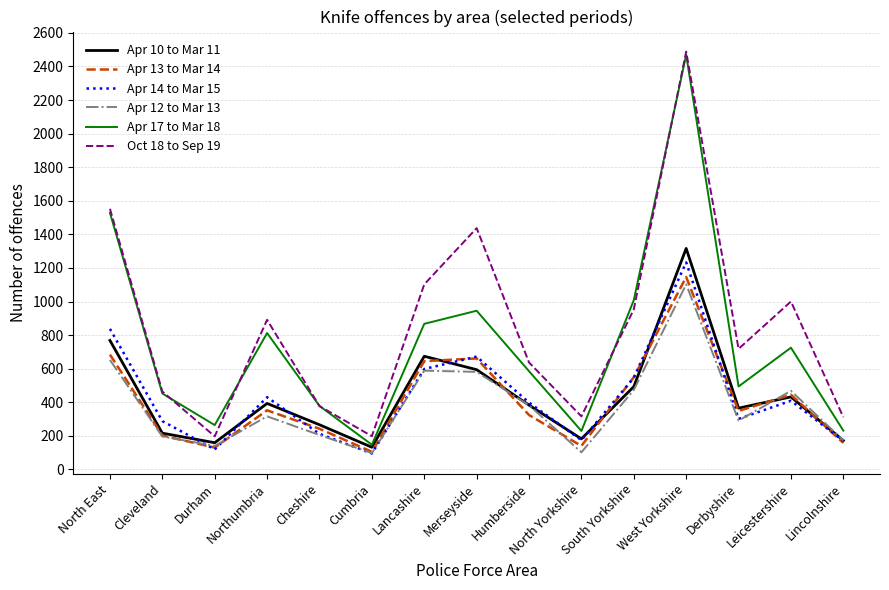

Is it true that Apr 13 to Mar 14 equals 784 at West Yorkshire?

False